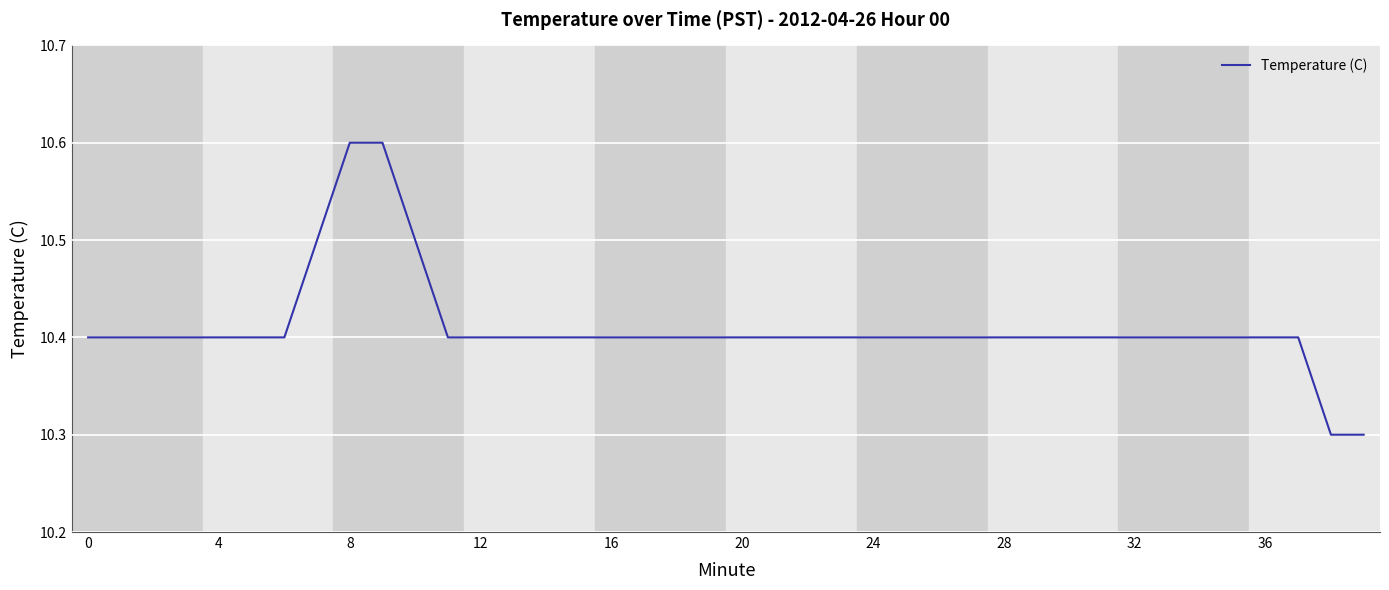

Count the values in the range 10 to 11.

40